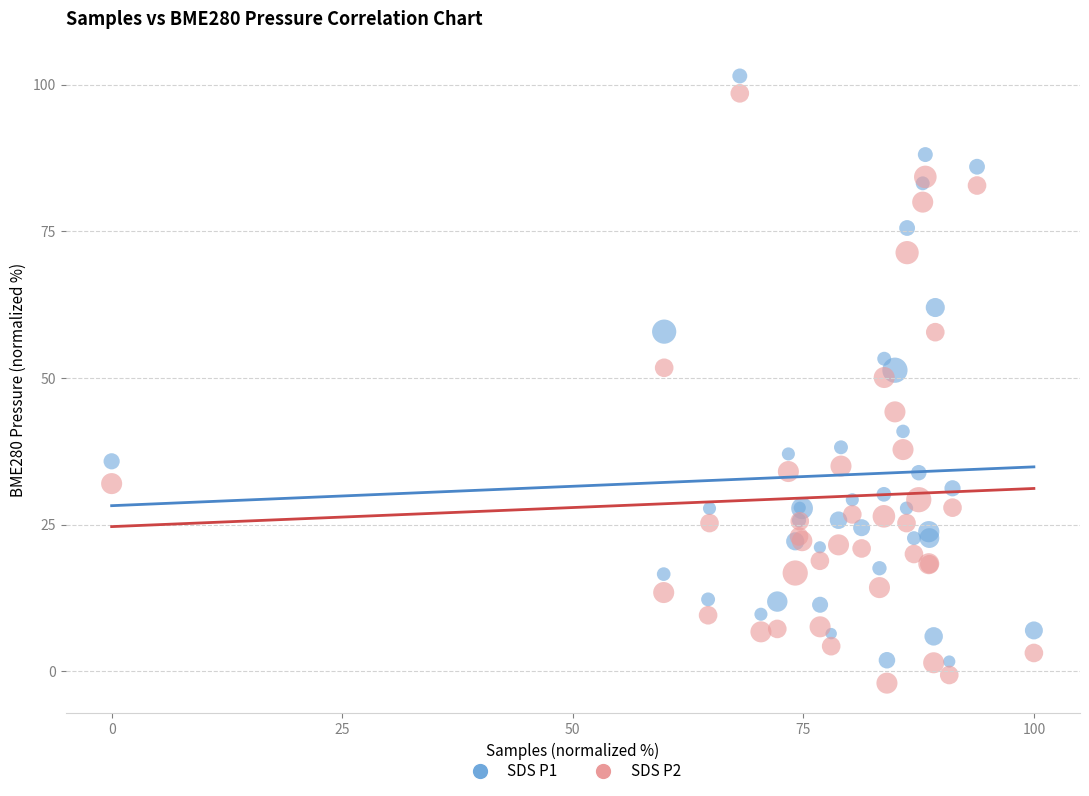

Which series contains the highest Y value?

SDS P1